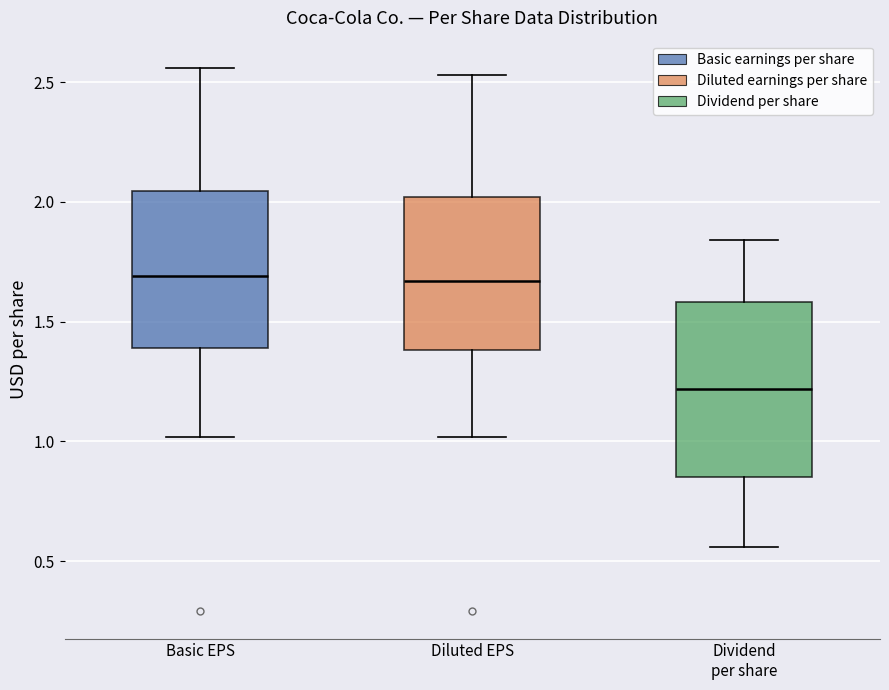

Which box's median line is the lowest?

Dividend per share